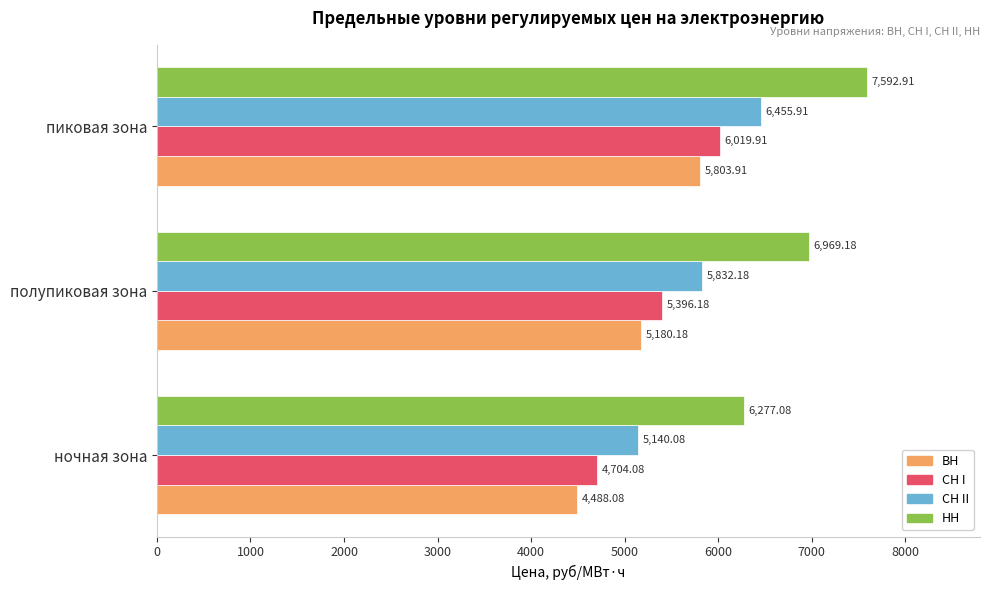

Rank the series at полупиковая зона from highest to lowest value.

НН, СН II, СН I, ВН